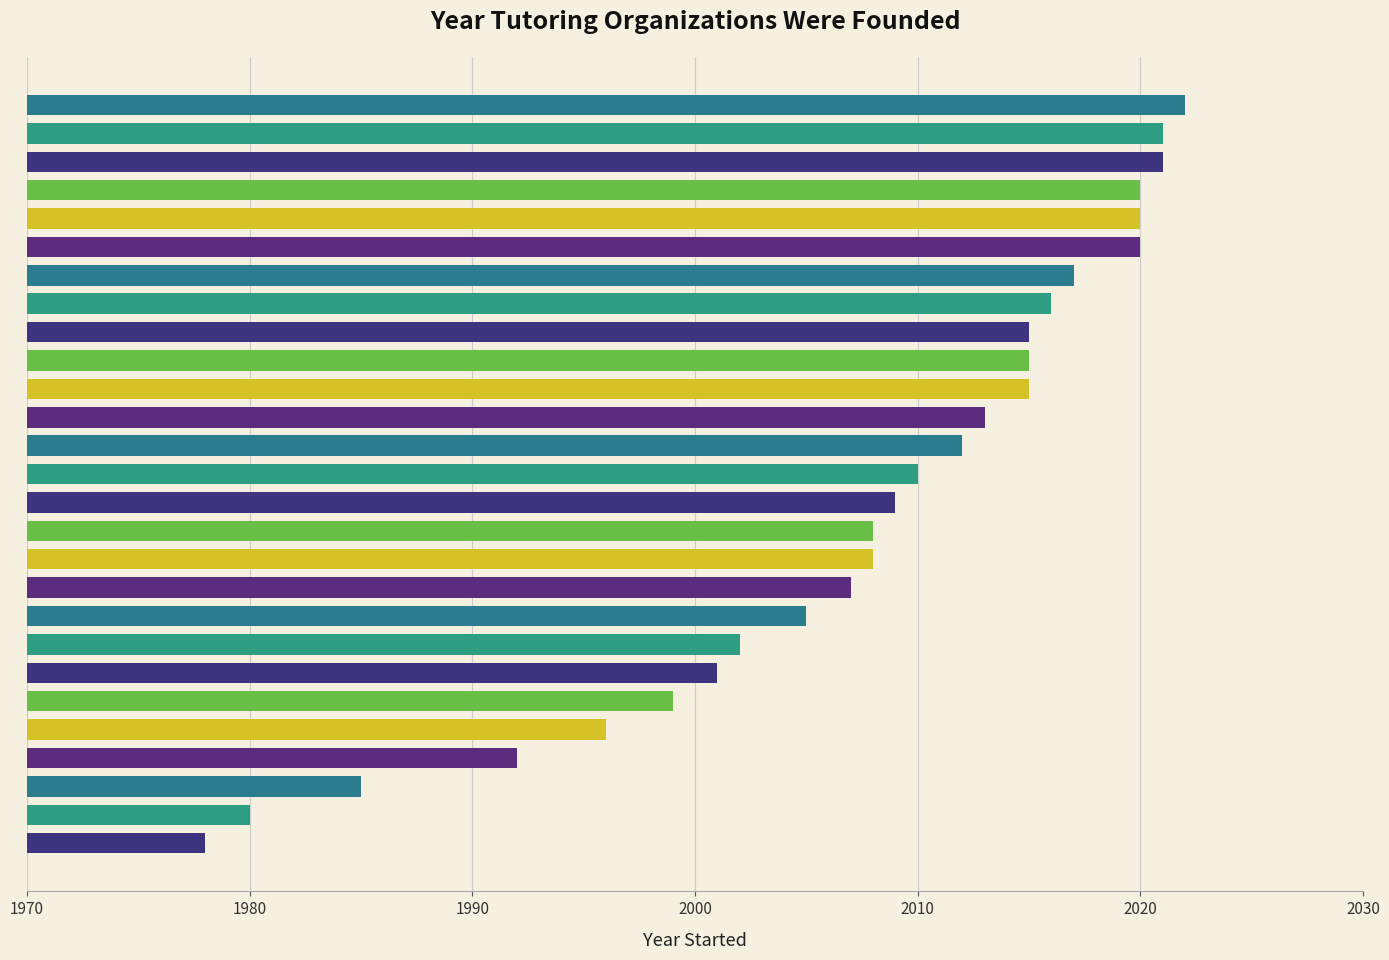

Reading bottom to top, what are all the values shown in this chart?

1978	1980	1985	1992	1996	1999	2001	2002	2005	2007	2008	2008	2009	2010	2012	2013	2015	2015	2015	2016	2017	2020	2020	2020	2021	2021	2022